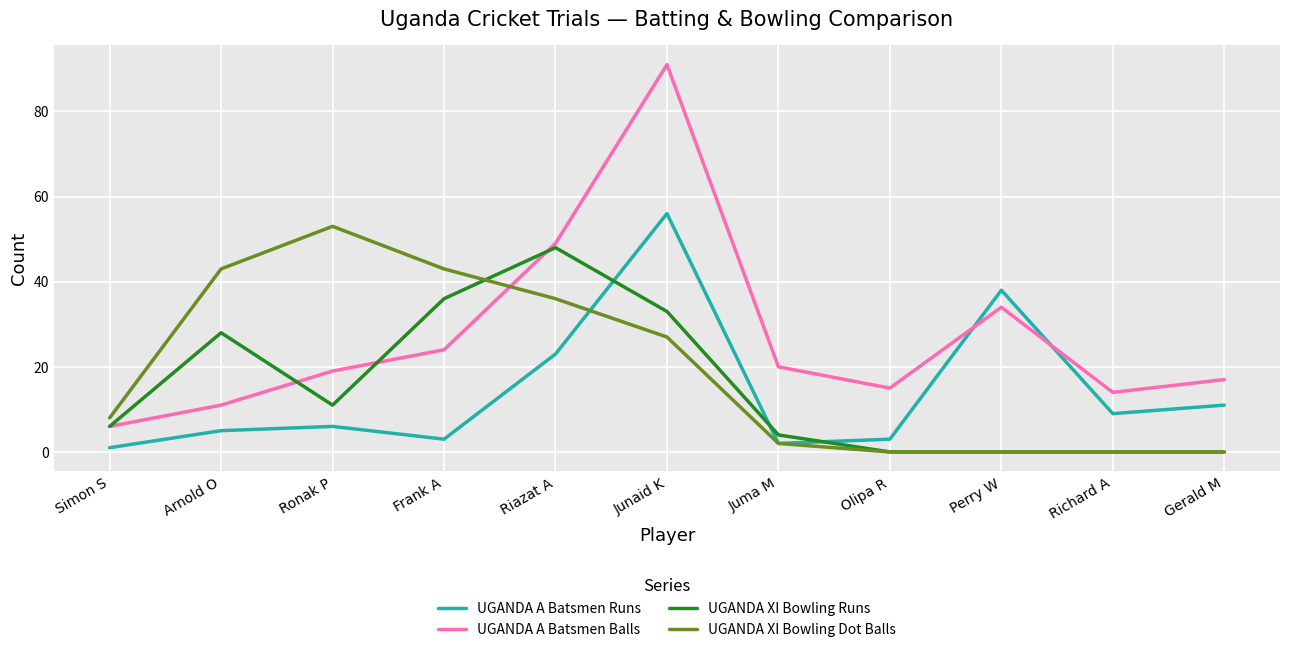

True or false: UGANDA A Batsmen Balls and UGANDA XI Bowling Runs intersect in this chart.

True